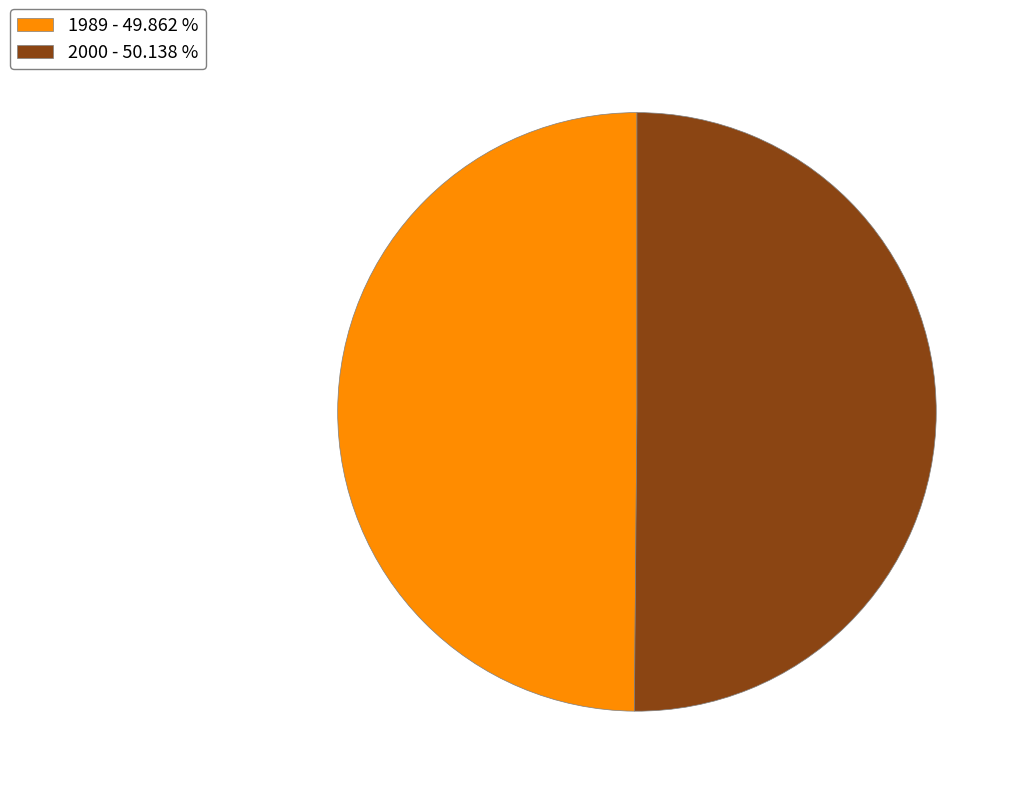

Combined, do 2000 and 1989 account for over 50%?

Yes